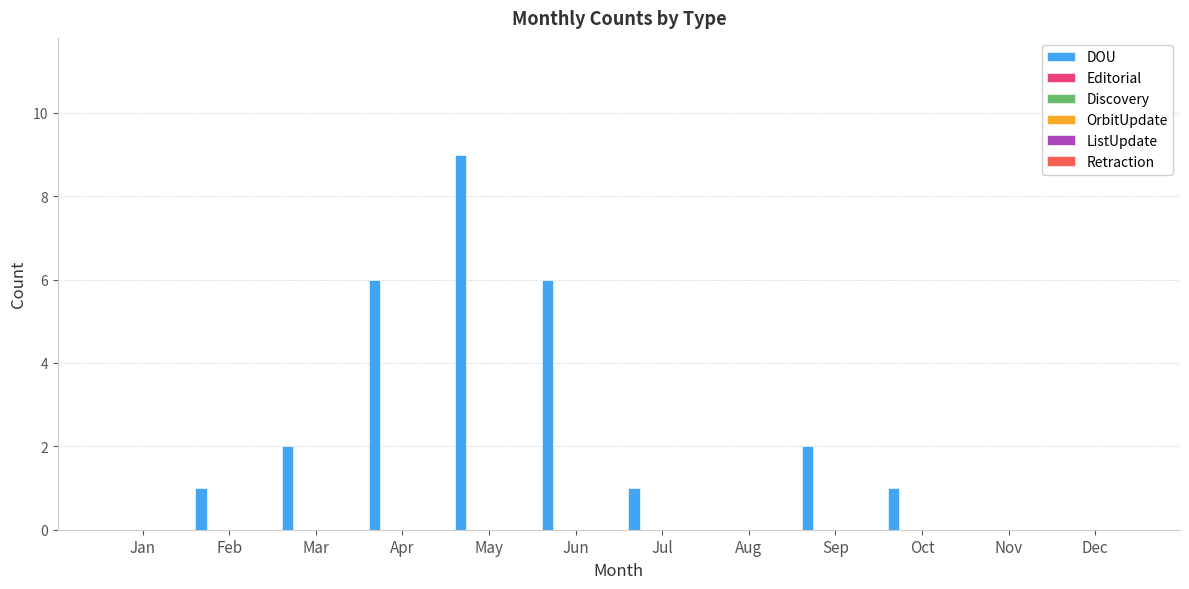

What is the maximum value shown in the chart?

9